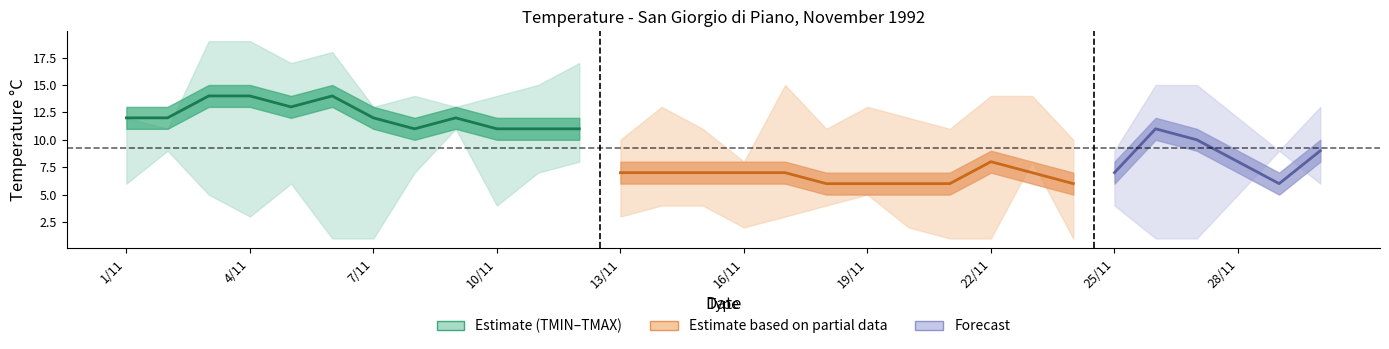

Reading right to left, transcribe all the data shown in this chart.

TMEDIA: 9	6	8	10	11	7	6	7	8	6	6	6	6	7	7	7	7	7	11	11	11	12	11	12	14	13	14	14	12	12
TMAX: 13	9	12	15	15	9	10	14	14	11	12	13	11	15	8	11	13	10	17	15	14	13	14	13	18	17	19	19	11	12
TMIN: 6	9	5	1	1	4	1	8	1	1	2	5	4	3	2	4	4	3	8	7	4	11	7	1	1	6	3	5	9	6